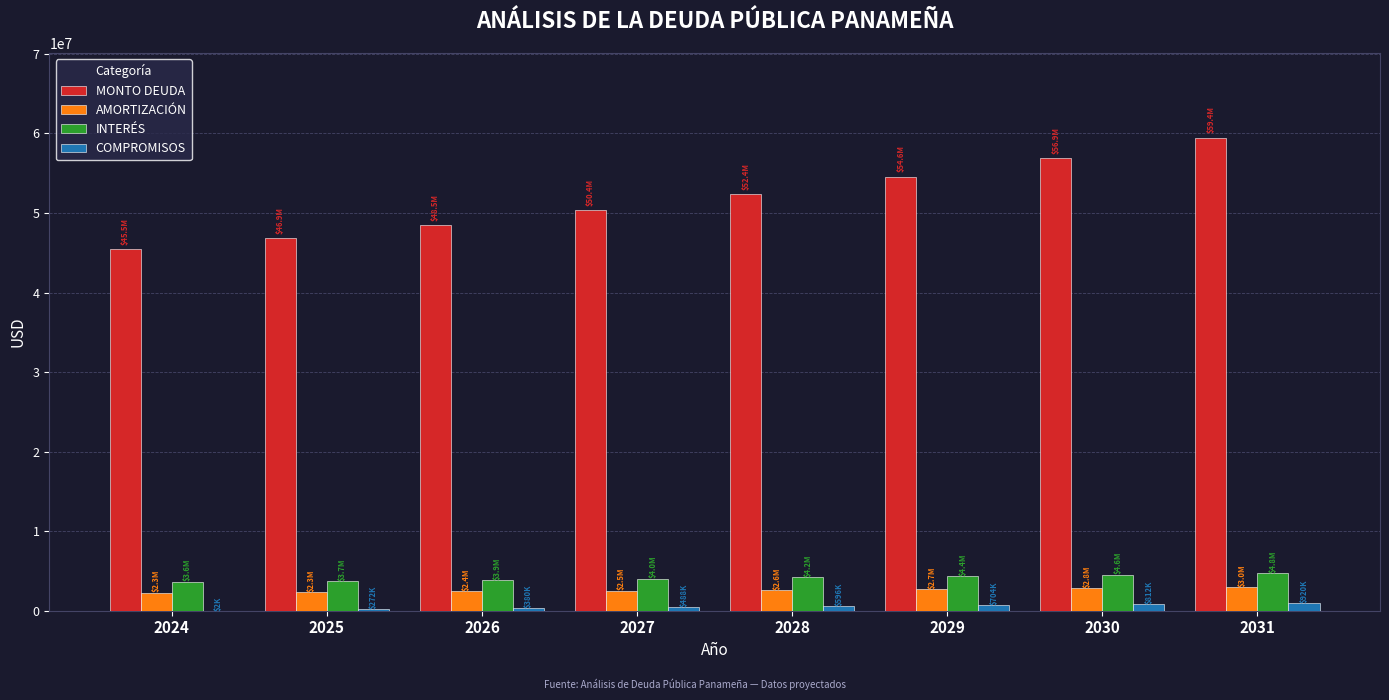

What are all the series names shown in the legend?

MONTO DEUDA, AMORTIZACIÓN, INTERÉS, COMPROMISOS